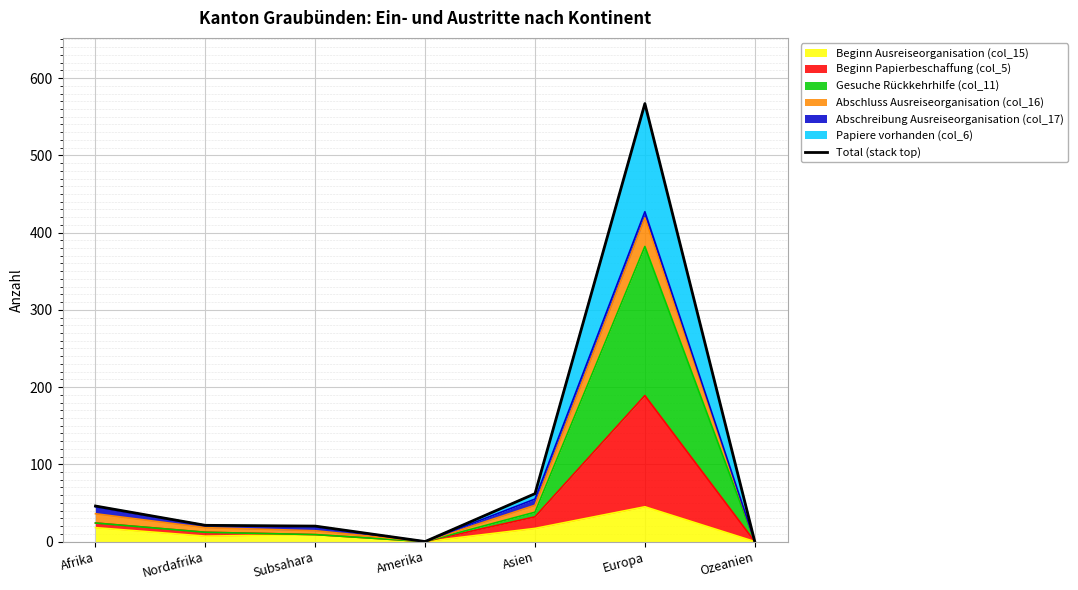

True or false: the data shows 21 at Nordafrika.

True